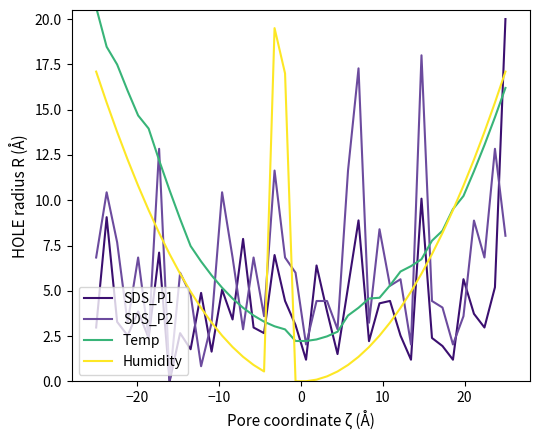

What is the maximum value shown in the chart?

20.6